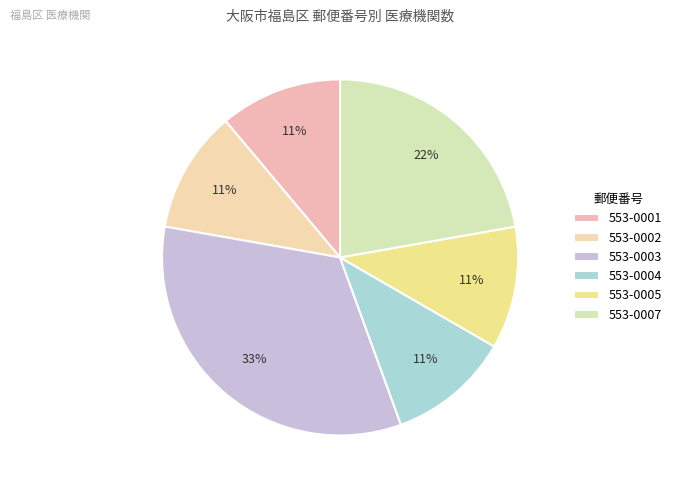

Which slice is the largest?

553-0003